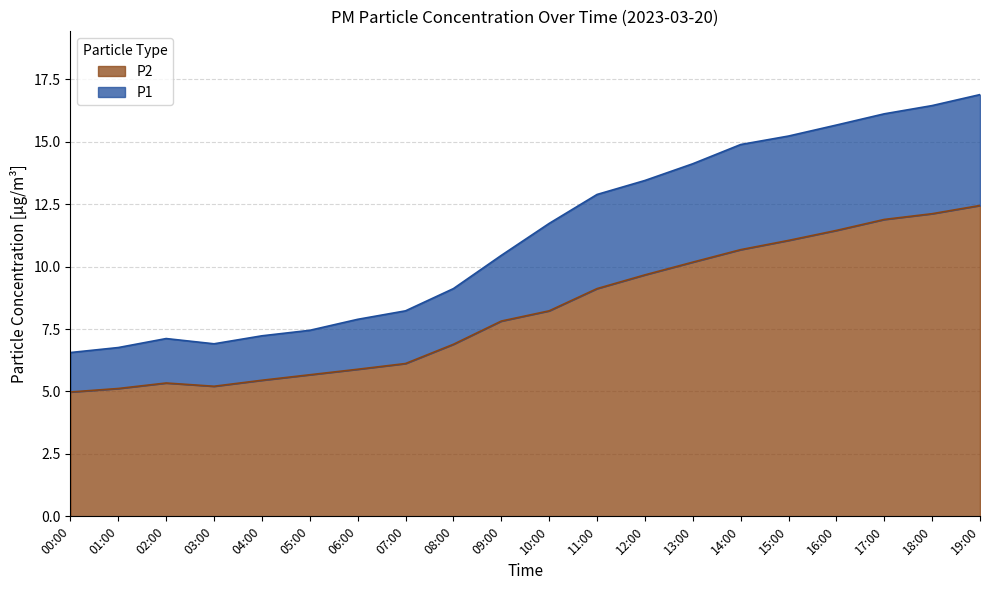

What position from the left is 06:00?

7